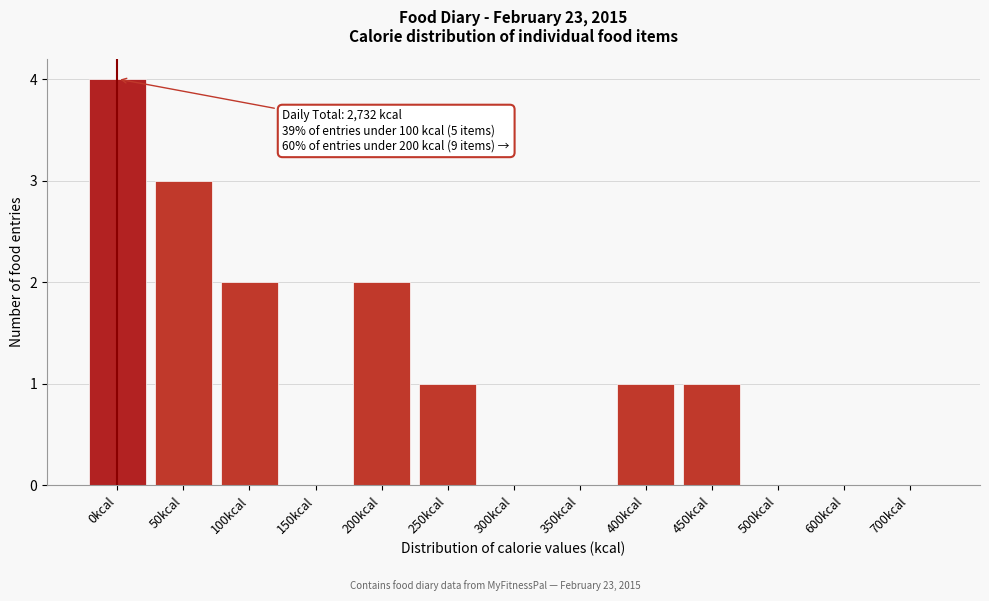

Reading left to right, what are all the values shown in this chart?

0kcal=4	50kcal=3	100kcal=2	150kcal=0	200kcal=2	250kcal=1	300kcal=0	350kcal=0	400kcal=1	450kcal=1	500kcal=0	600kcal=0	700kcal=0